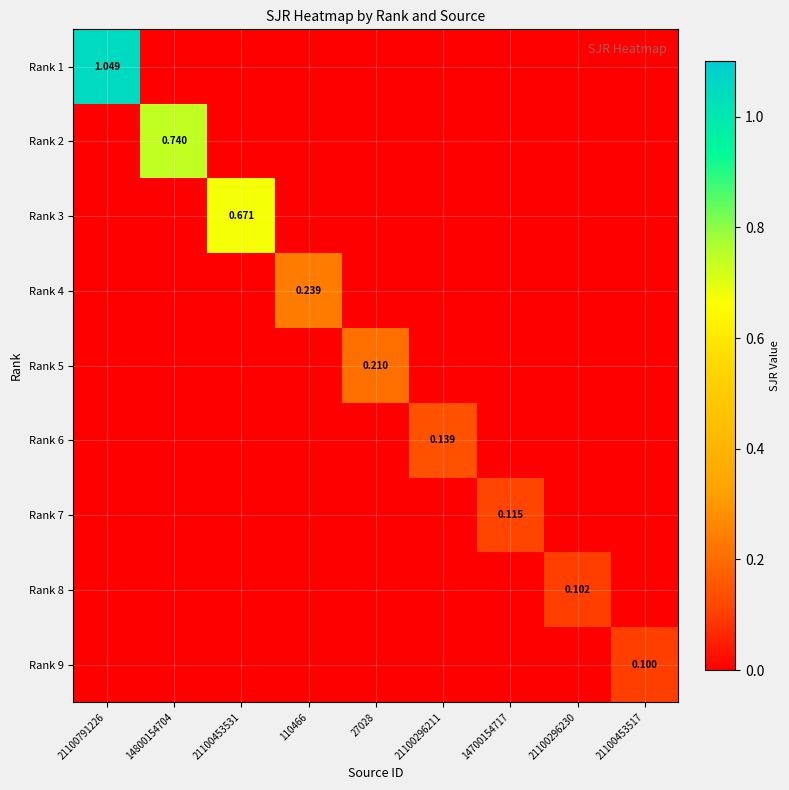

Rank the series at 14800154704 from lowest to highest value.

Rank 1, Rank 3, Rank 4, Rank 5, Rank 6, Rank 7, Rank 8, Rank 9, Rank 2